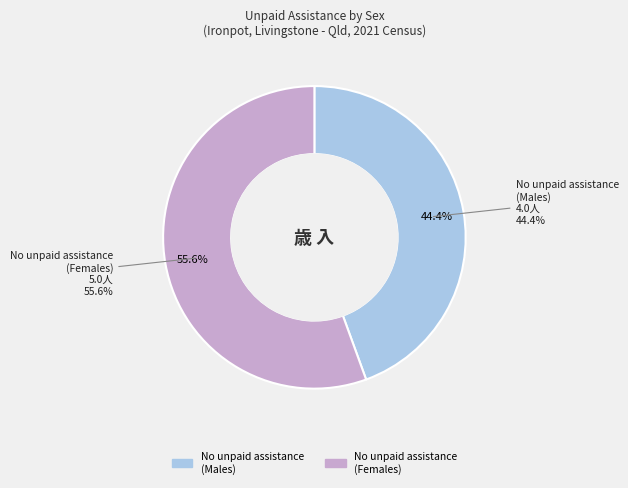

What is the change in value from No unpaid assistance provided - Males to No unpaid assistance provided - Females?

+1